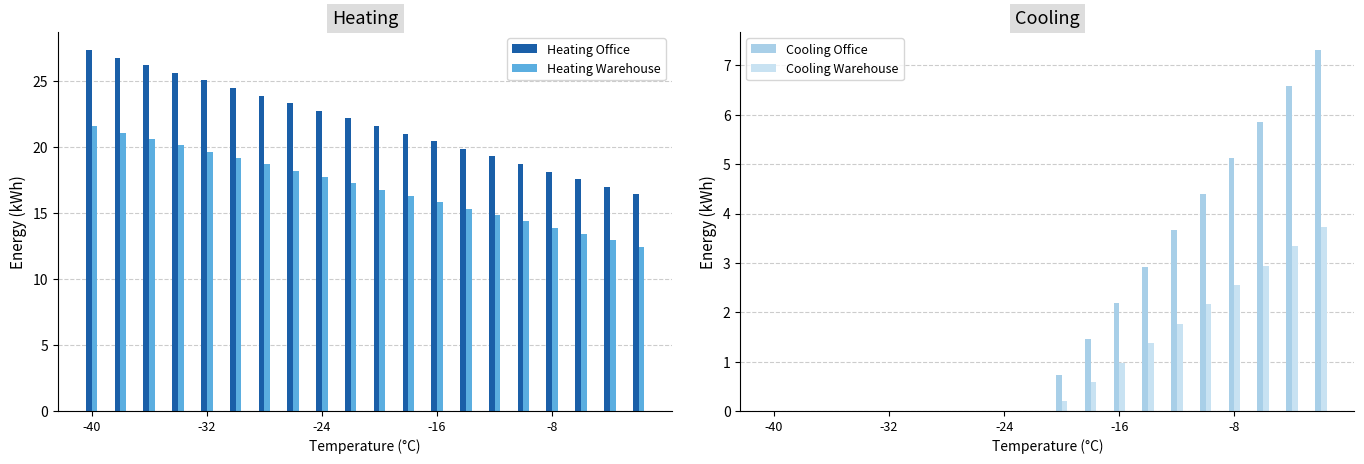

At how many categories does at least one series exceed 3?

20